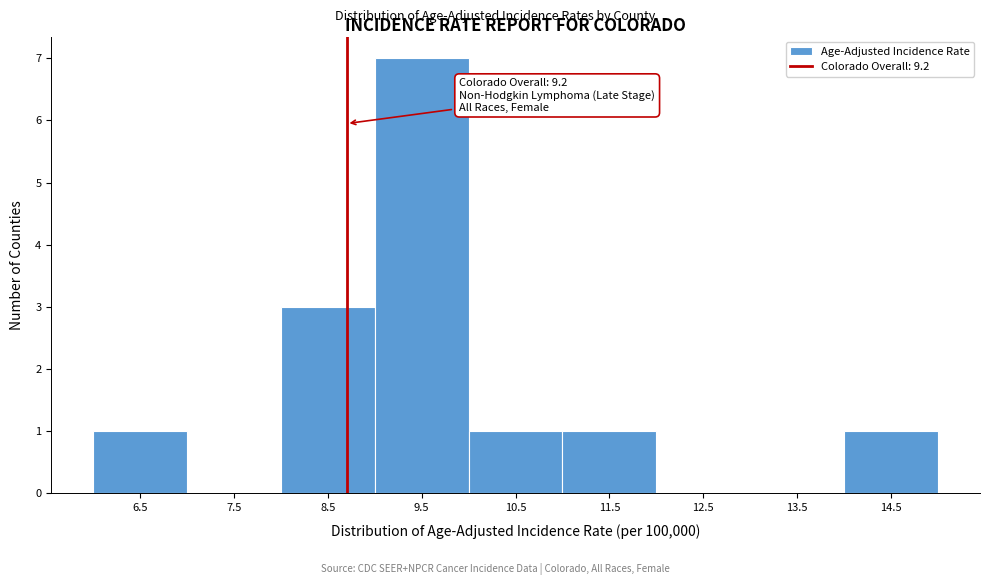

Reading right to left, extract all data points from this chart.

14.5=1	13.5=0	12.5=0	11.5=1	10.5=1	9.5=7	8.5=3	7.5=0	6.5=1